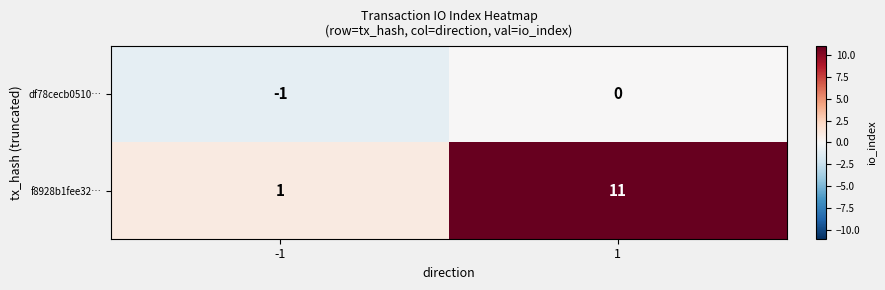

List the labels in order of f8928b1fee32… value, largest first.

1, -1